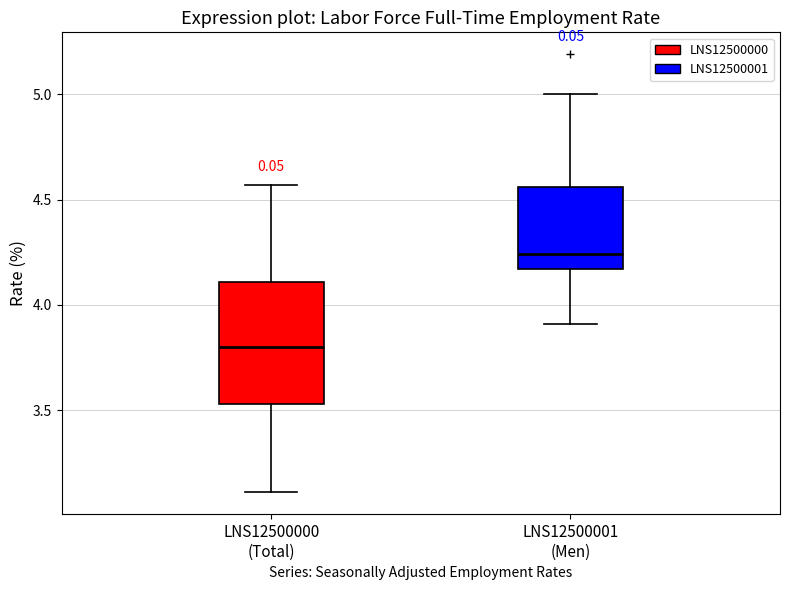

Which box's median line is the highest?

LNS12500001 (Men)